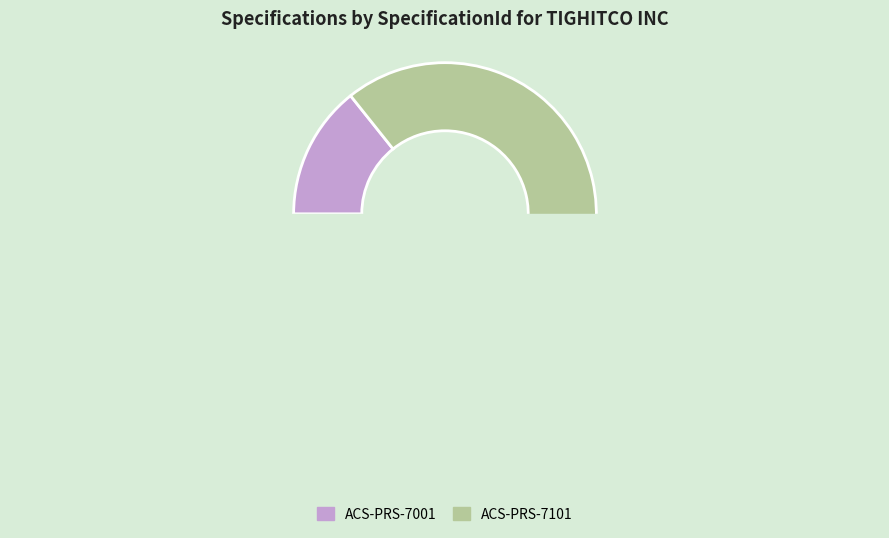

Does ACS-PRS-7101 account for over 50% of the chart?

Yes